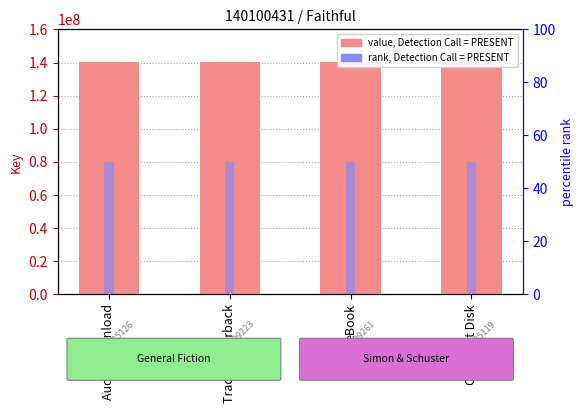

At Trade Paperback, list the series in order from largest to smallest.

Key (value), rank